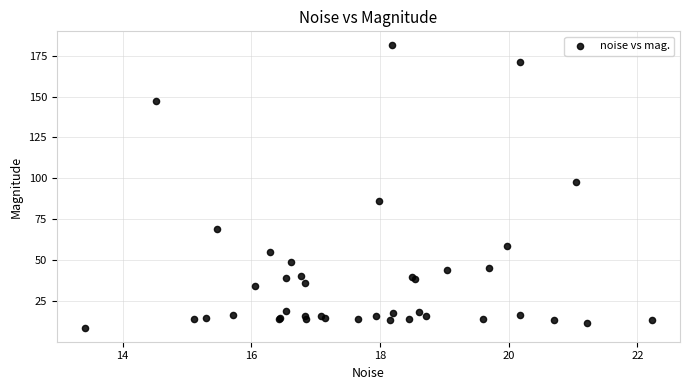

What Y value in the scatter plot is closest to 94?

97.6